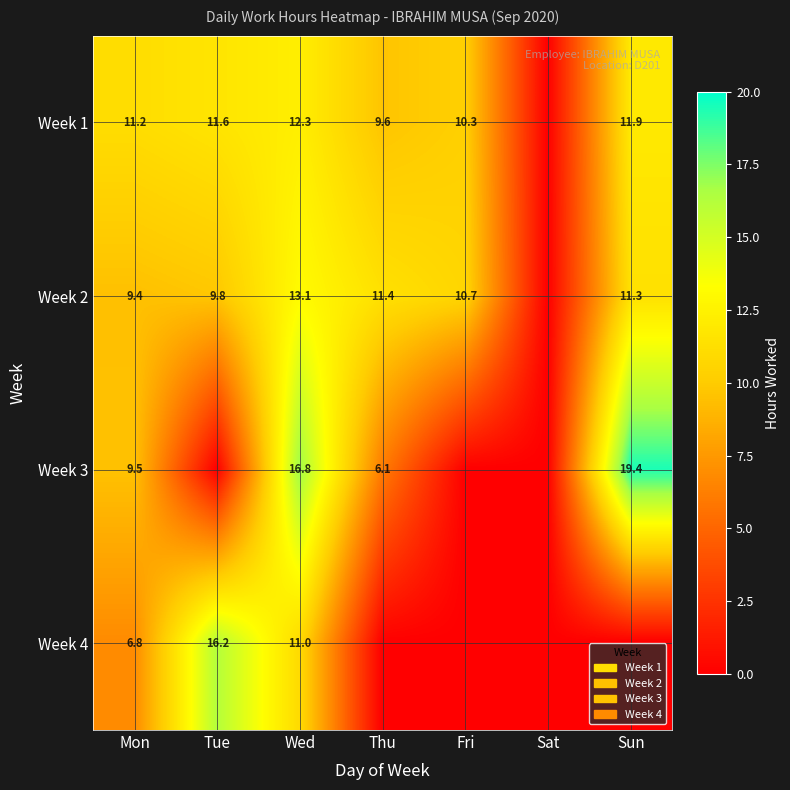

What is the sum of the Week 1 values at Thu and Sun?

21.5